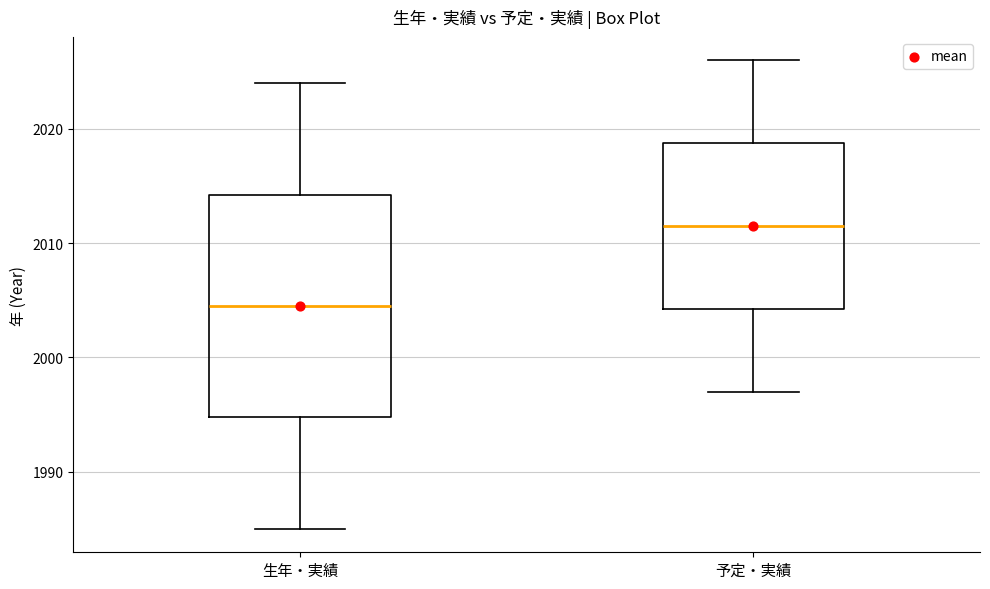

Which box's median line is the highest?

予定・実績